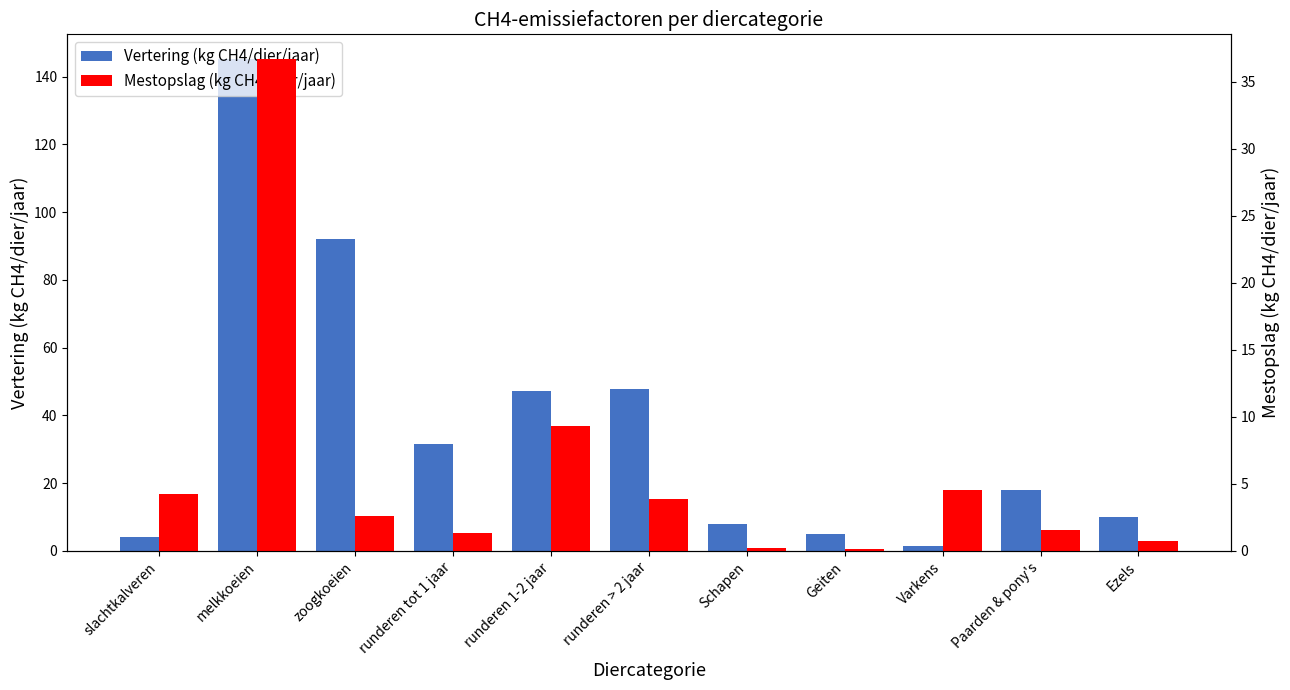

At which label is Mestopslag (kg CH4/dier/jaar) closest to 18?

runderen 1-2 jaar